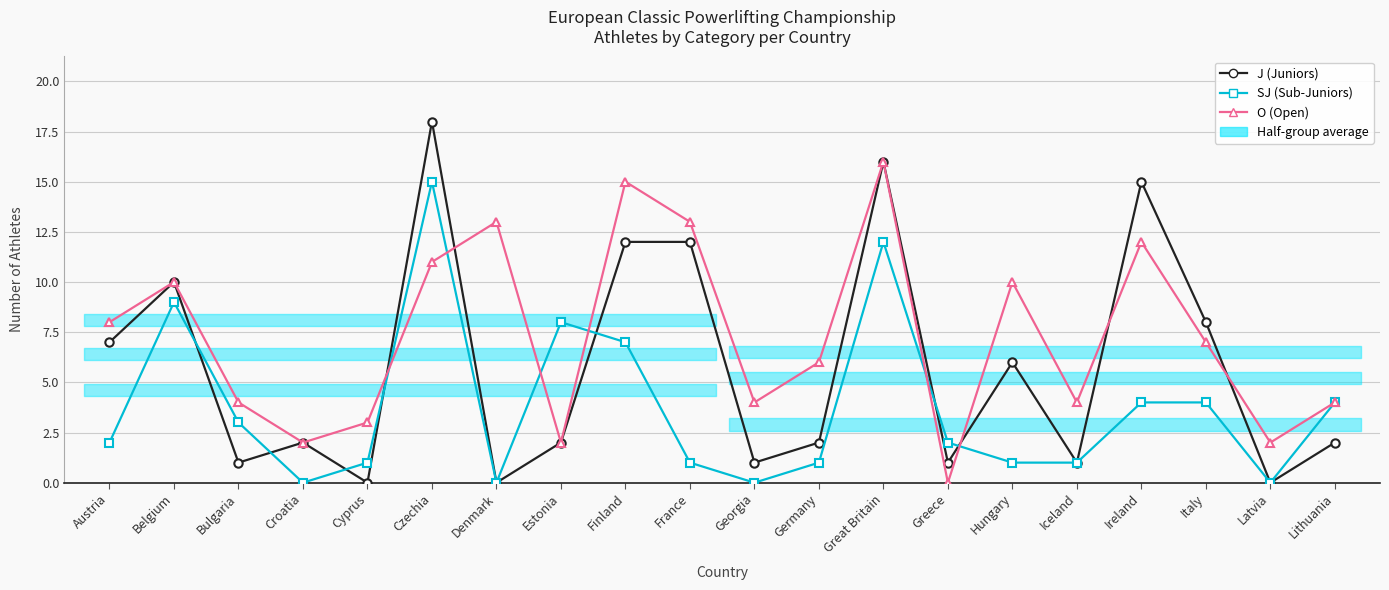

What is the difference between the second highest and minimum values in the O (Open) series?

15